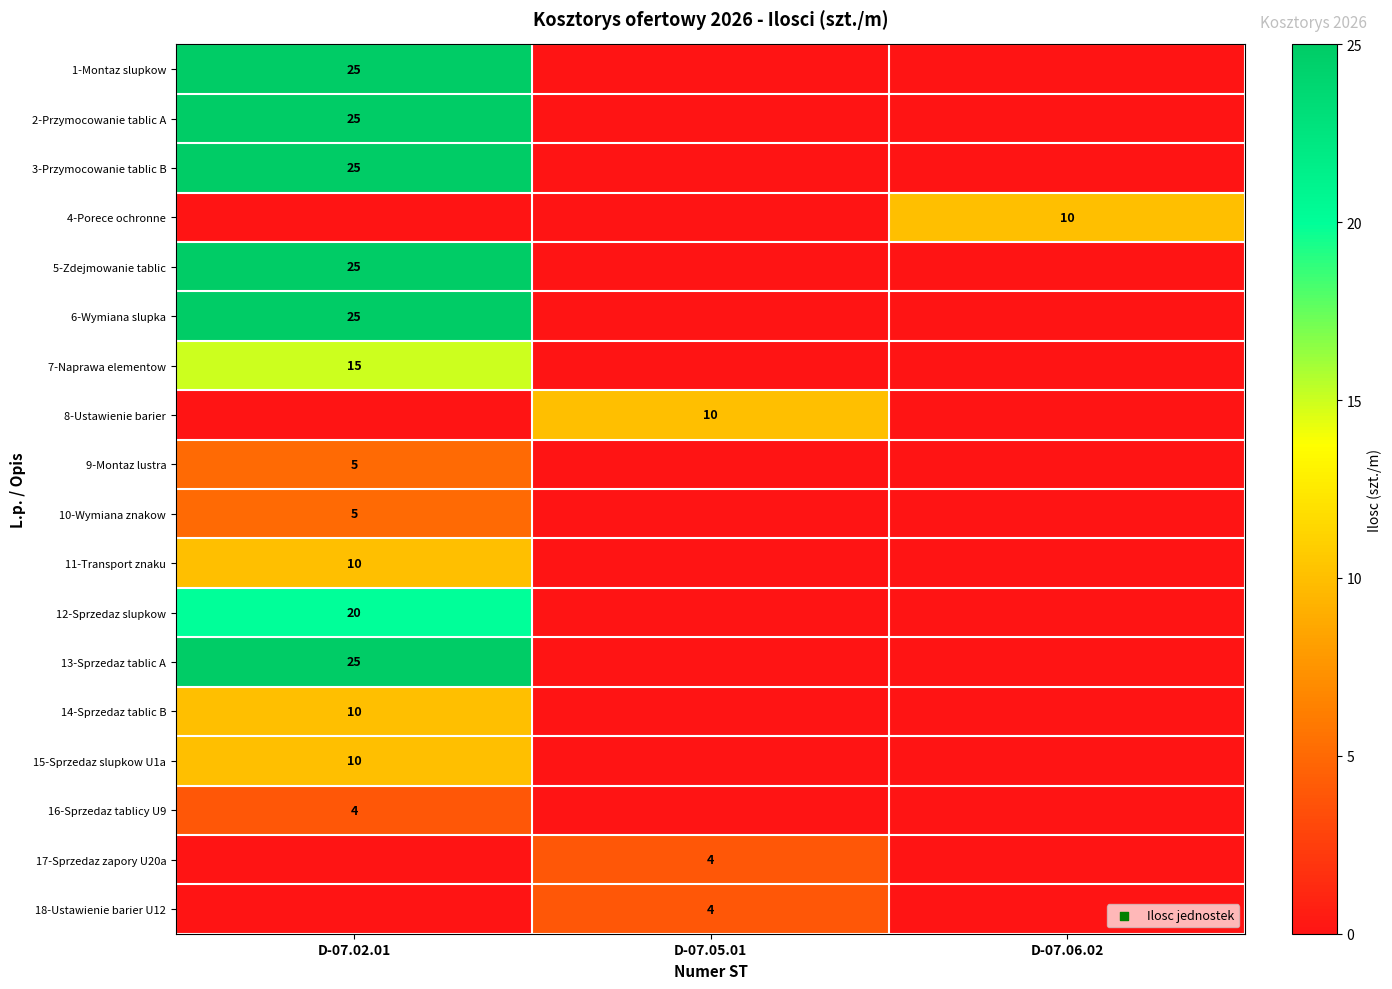

Is it true that 6-Wymiana slupka equals 34 at D-07.02.01?

False